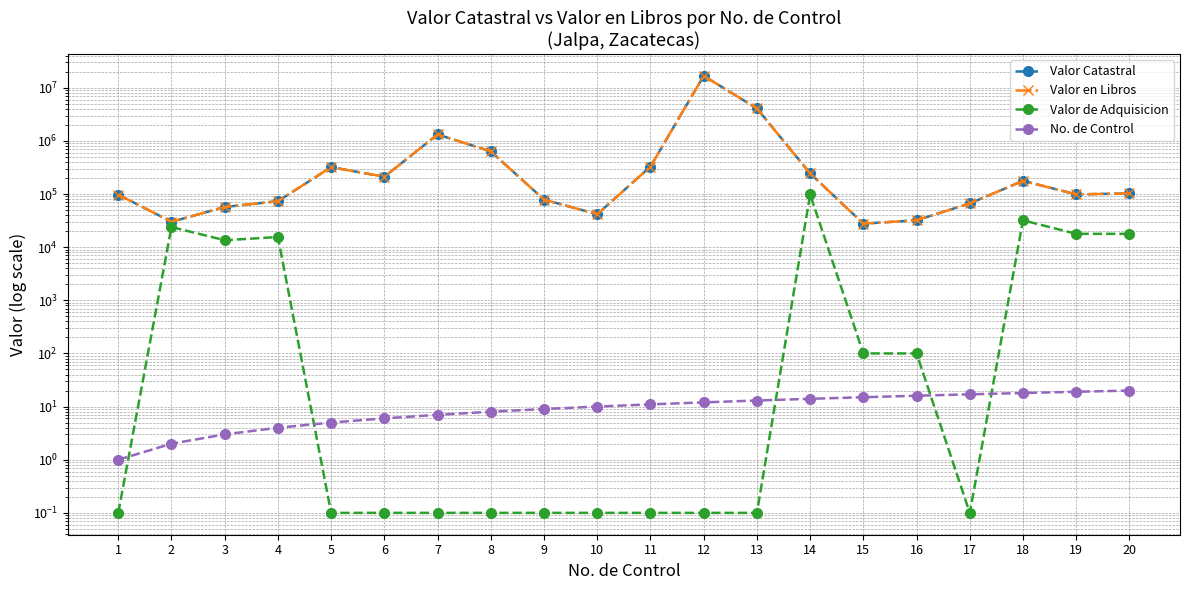

Which series has the largest range (max minus min)?

Valor Catastral